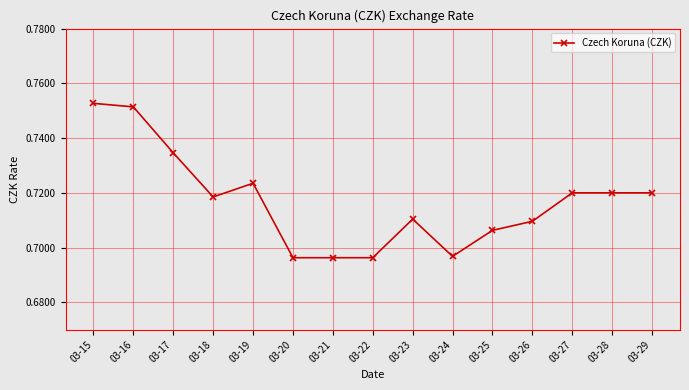

At which category does the data reach its first local valley?

03-18